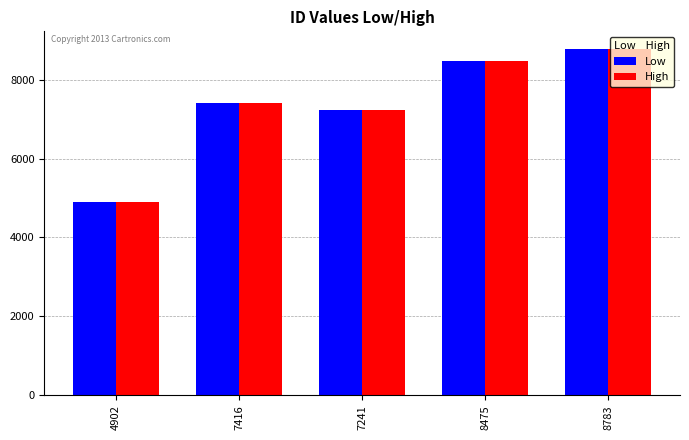

At which category does the chart reach its minimum across all series?

4902